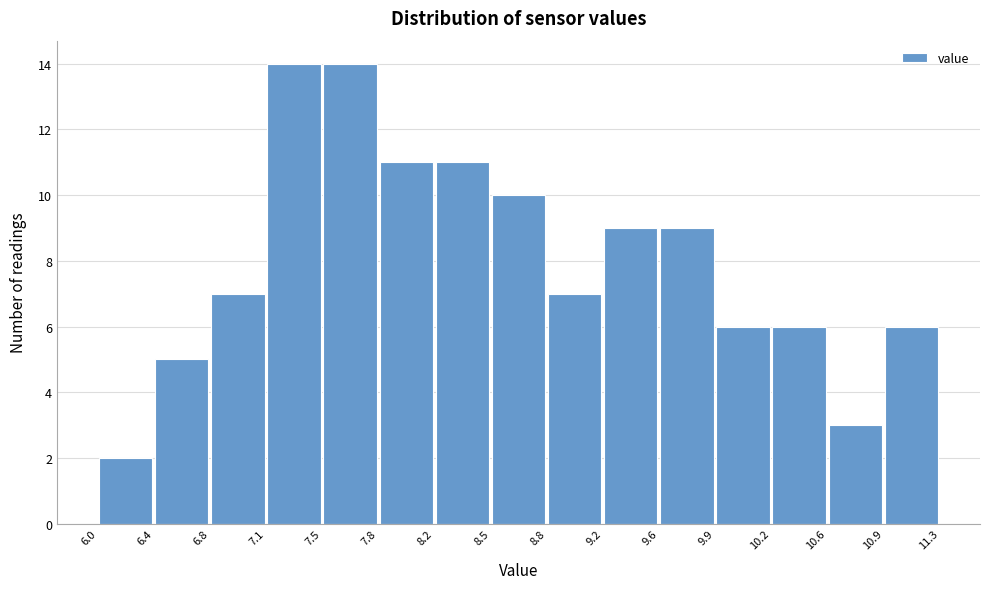

Reading left to right, transcribe this chart: for each bar, give the range it covers on the x-axis and its height. The values are not printed on the chart, so give them approximately, as read against the axis.

6.0 to 6.4: 2
6.4 to 6.8: 5
6.8 to 7.1: 7
7.1 to 7.5: 14
7.5 to 7.8: 14
7.8 to 8.2: 11
8.2 to 8.5: 11
8.5 to 8.8: 10
8.8 to 9.2: 7
9.2 to 9.6: 9
9.6 to 9.9: 9
9.9 to 10.2: 6
10.2 to 10.6: 6
10.6 to 10.9: 3
10.9 to 11.3: 6